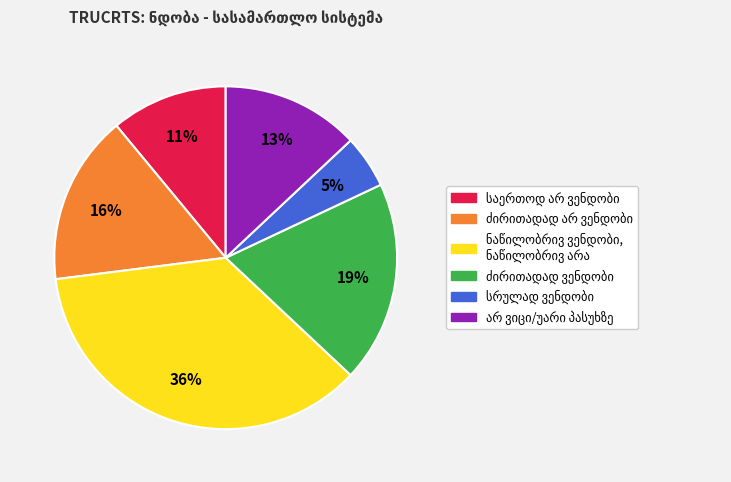

To the nearest percent, what is the difference between the largest and smallest slice percentages?

31%